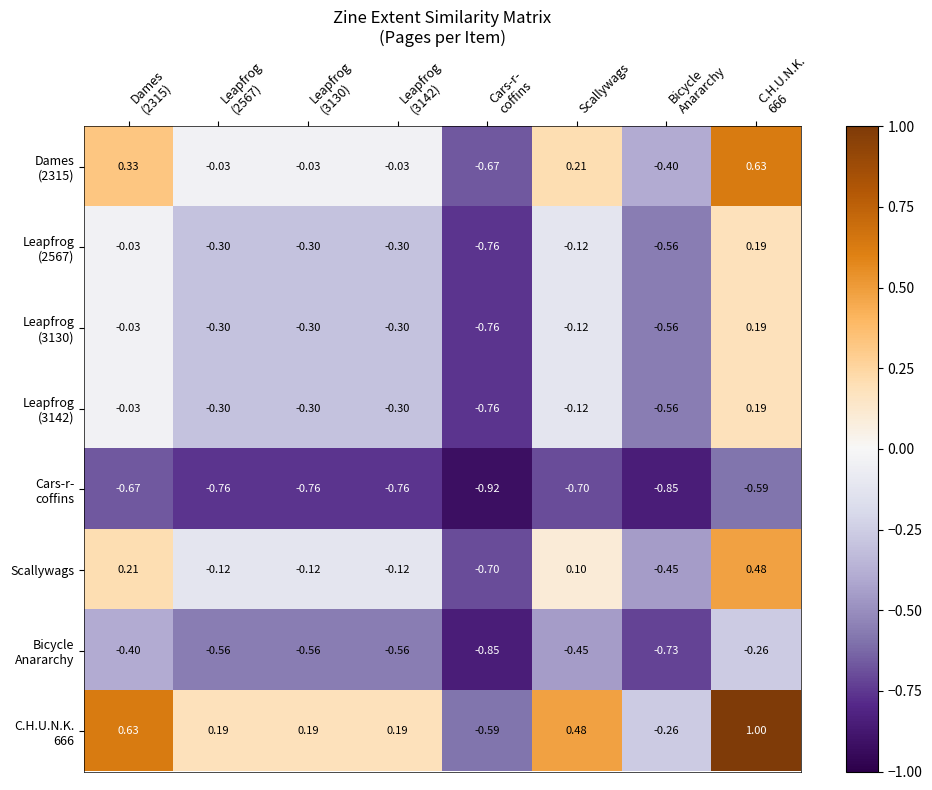

What is the spread (max minus min) of values at Leapfrog
(2567)?

0.9